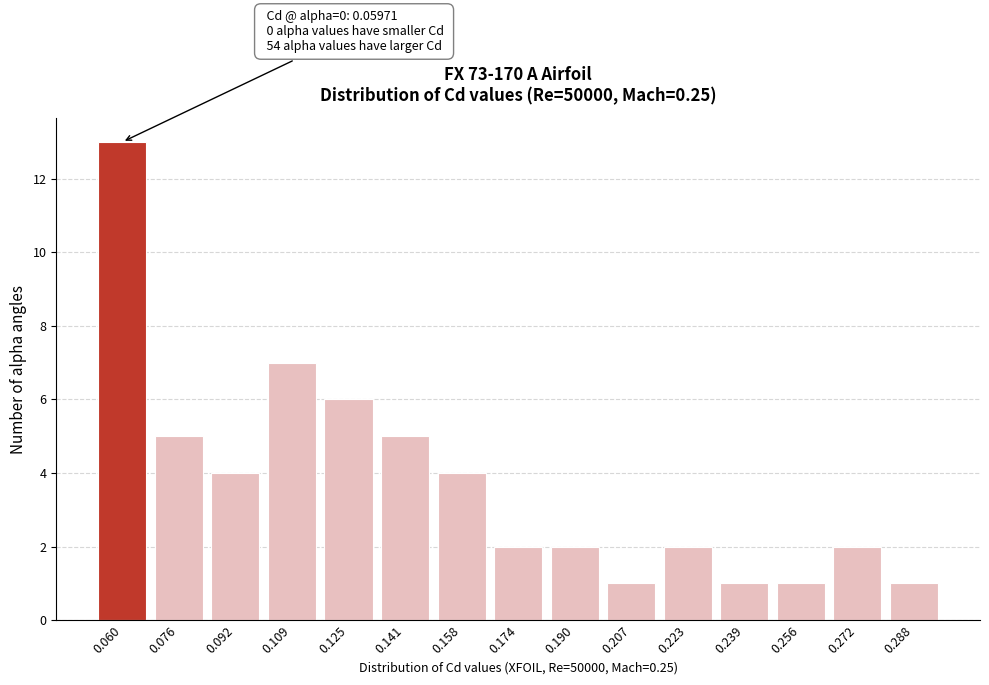

Reading left to right, what are all the values shown in this chart?

13	5	4	7	6	5	4	2	2	1	2	1	1	2	1